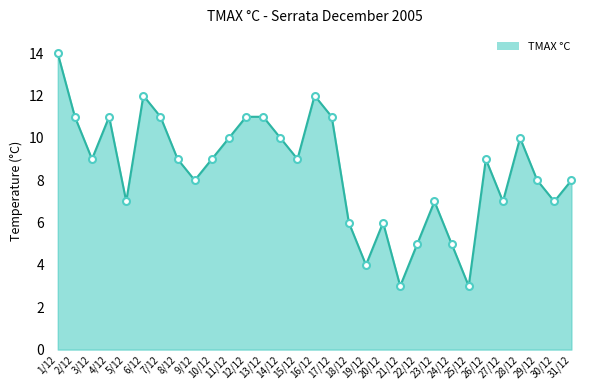

Where is the first local minimum?

3/12